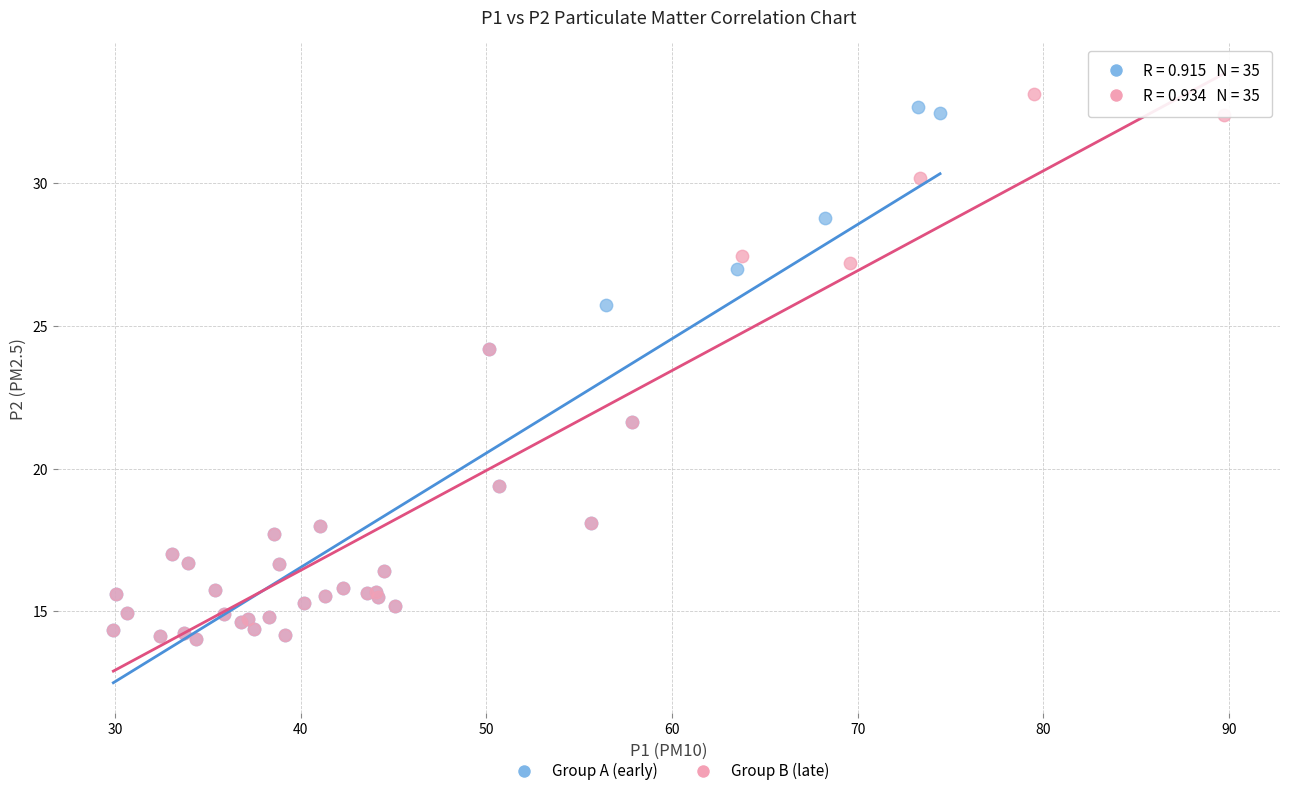

What are all the series names shown in the legend?

Group A (early), Group B (late)